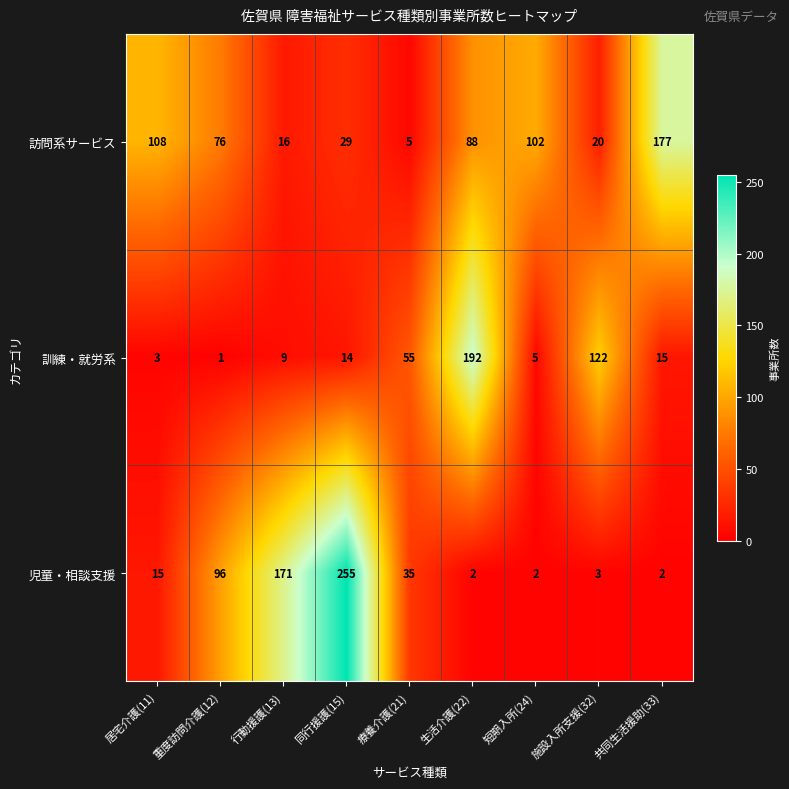

How many categories are shown in the chart?

9